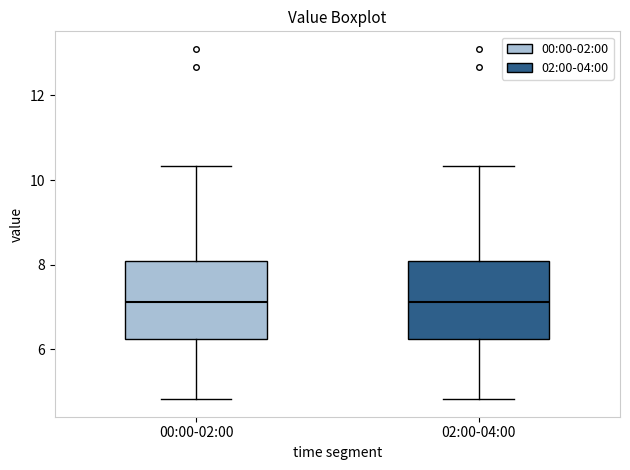

Where does the upper whisker of the box for 00:00-02:00 end on the y-axis? The values are not printed on the chart, so give them approximately, as read against the axis.

10.4